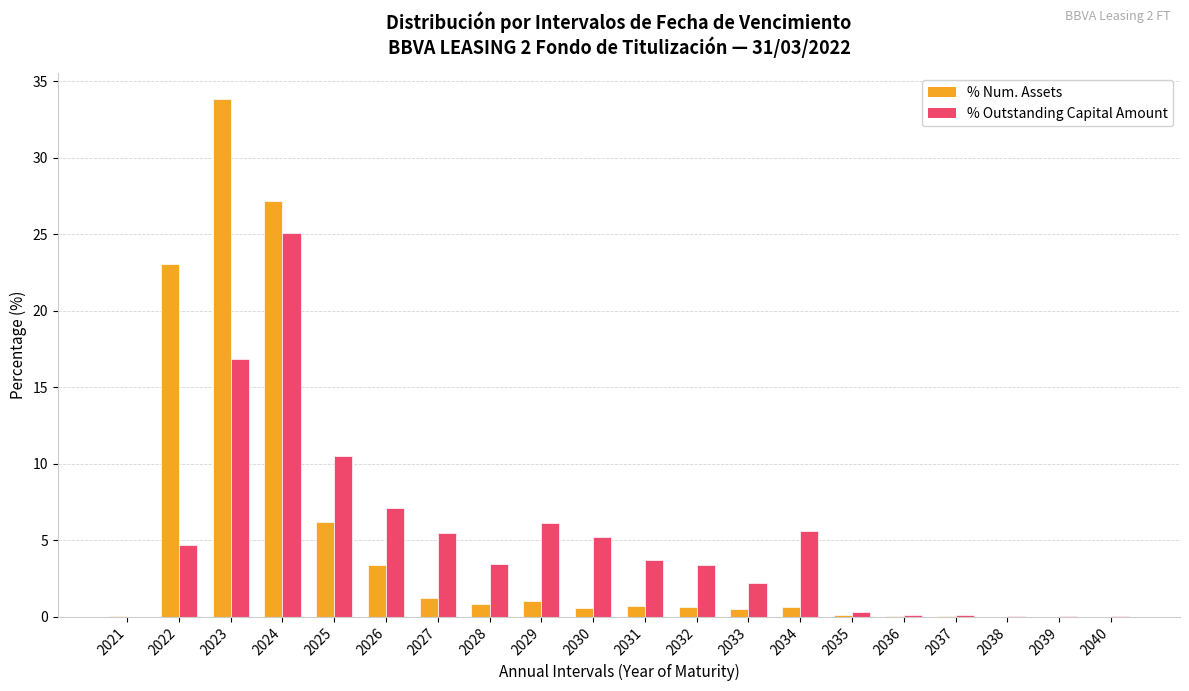

Is the value of % Outstanding Capital Amount at 2036 greater than the value of % Num. Assets at 2025?

No